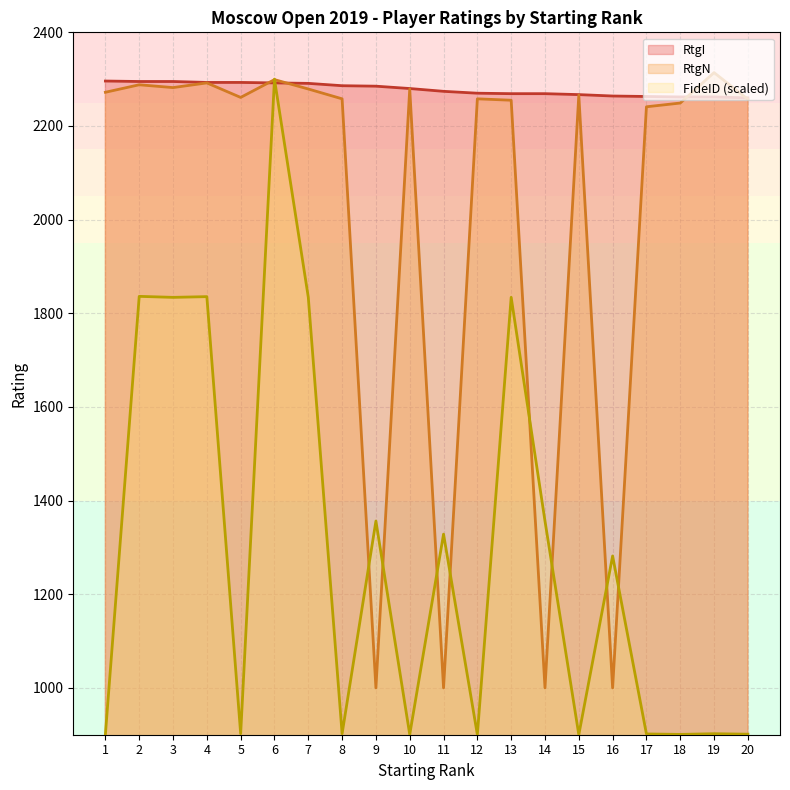

List the labels in order of RtgN value, smallest first.

9, 11, 14, 16, 17, 18, 13, 20, 8, 12, 5, 15, 1, 7, 10, 3, 2, 4, 6, 19